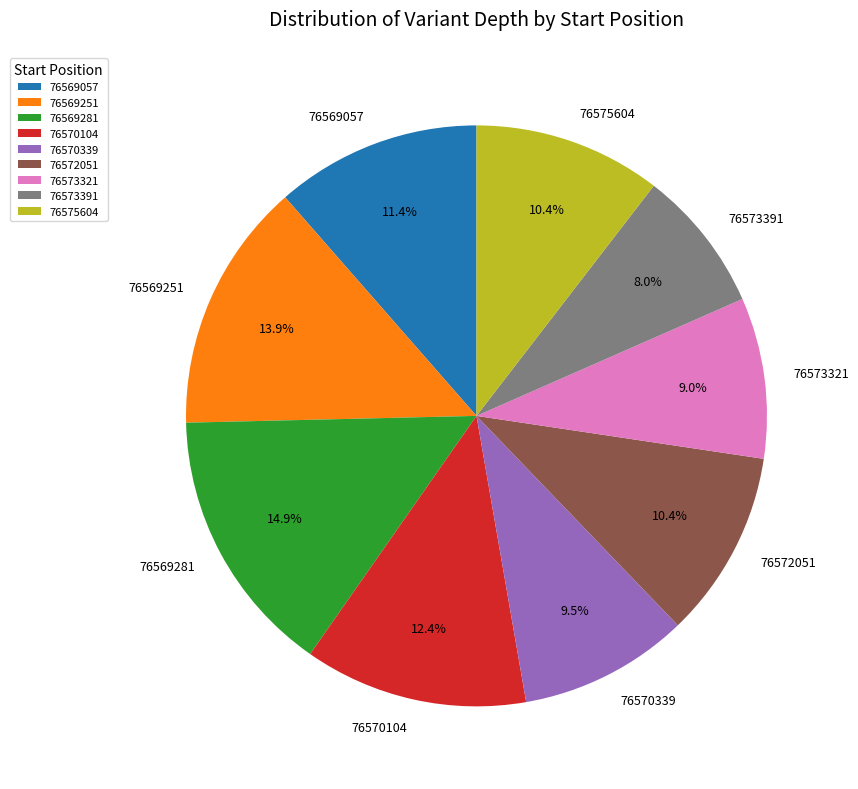

Does 76570339 represent more than half of the total?

No